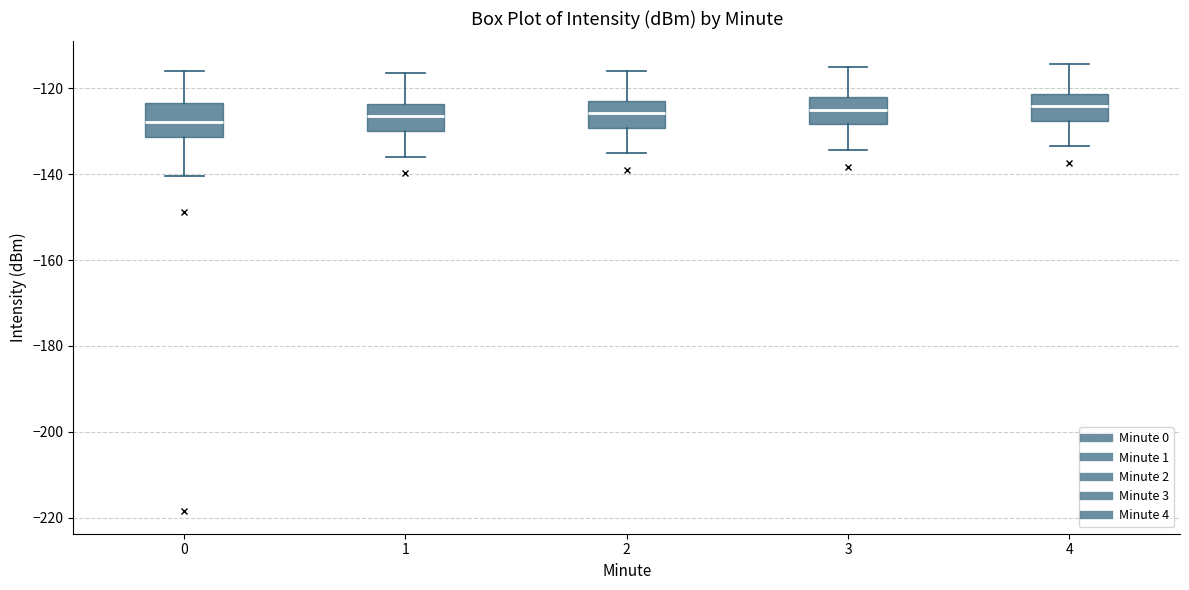

Where is the upper edge of the box at x = 1 on the y-axis? The values are not printed on the chart, so give them approximately, as read against the axis.

-124